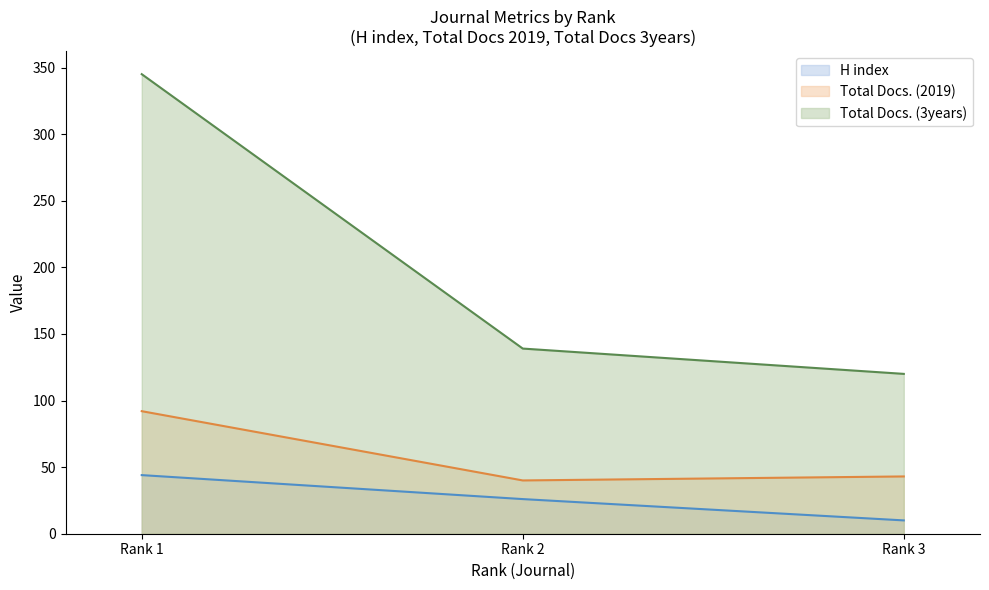

At which category does the chart reach its minimum across all series?

Rank 3